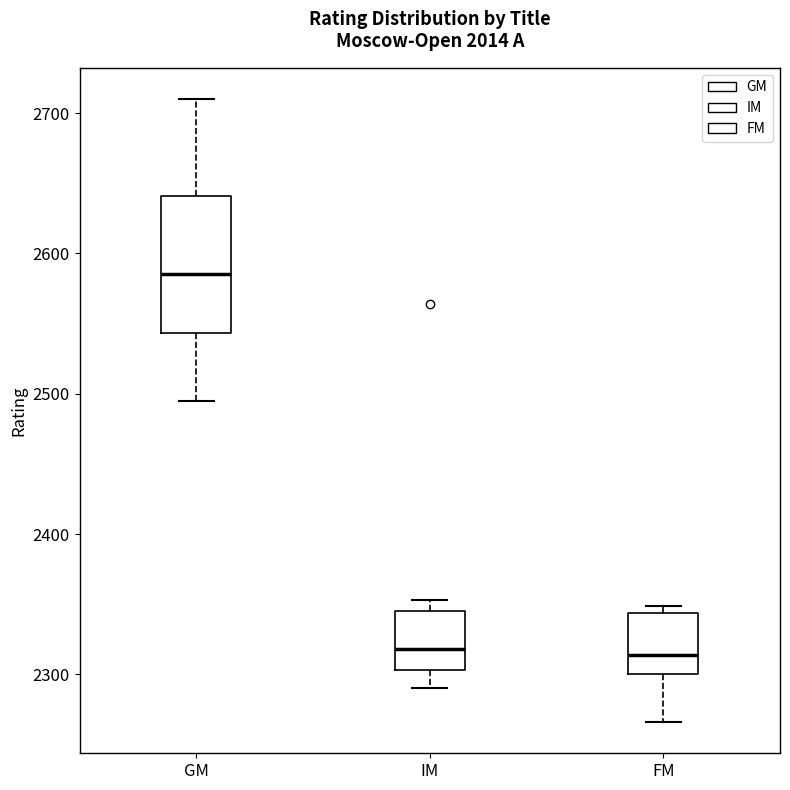

Reading left to right, read every box against the y-axis: the position of its median line, the range the box covers, and the ends of its whiskers. The values are not printed on the chart, so give them approximately, as read against the axis.

GM: median 2590, box 2540 to 2640, whiskers 2500 to 2710
IM: median 2320, box 2300 to 2350, whiskers 2290 to 2350 (just above the box's upper edge)
FM: median 2310, box 2300 to 2340, whiskers 2270 to 2350